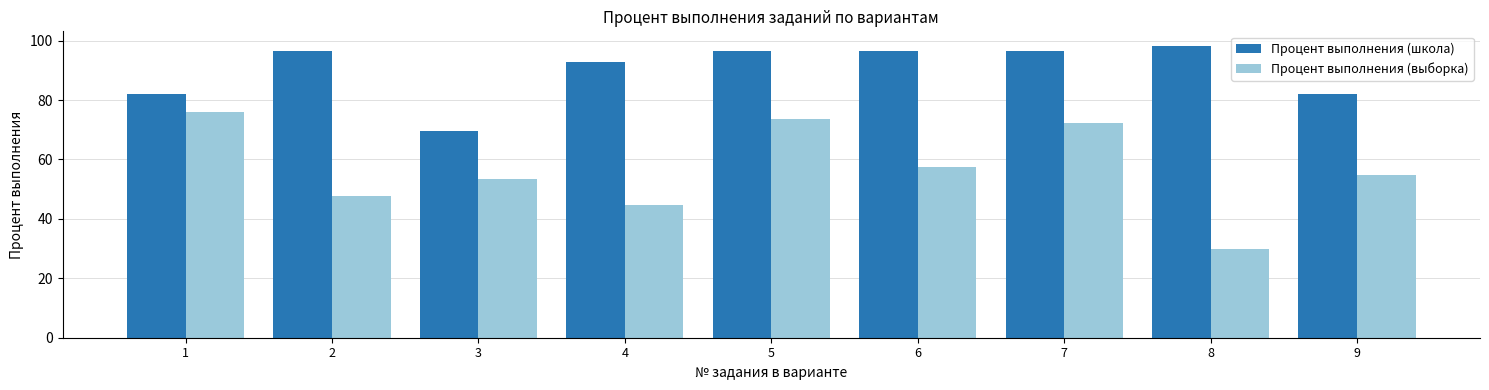

Which series has the largest total across all categories?

Процент выполнения (школа)